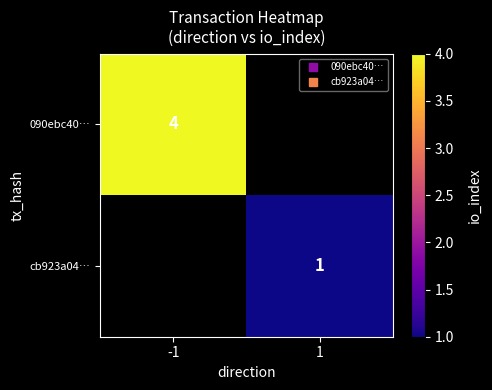

What is the minimum value for 090ebc40…?

4.0